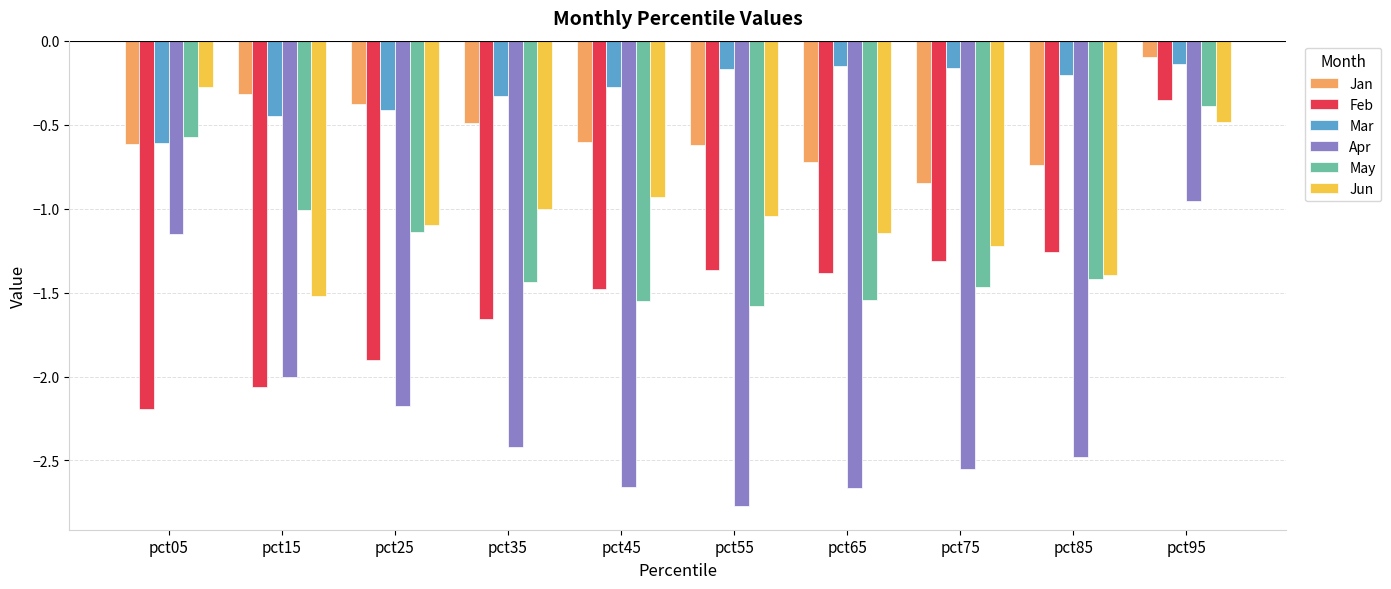

At which category does the chart reach its minimum across all series?

pct55